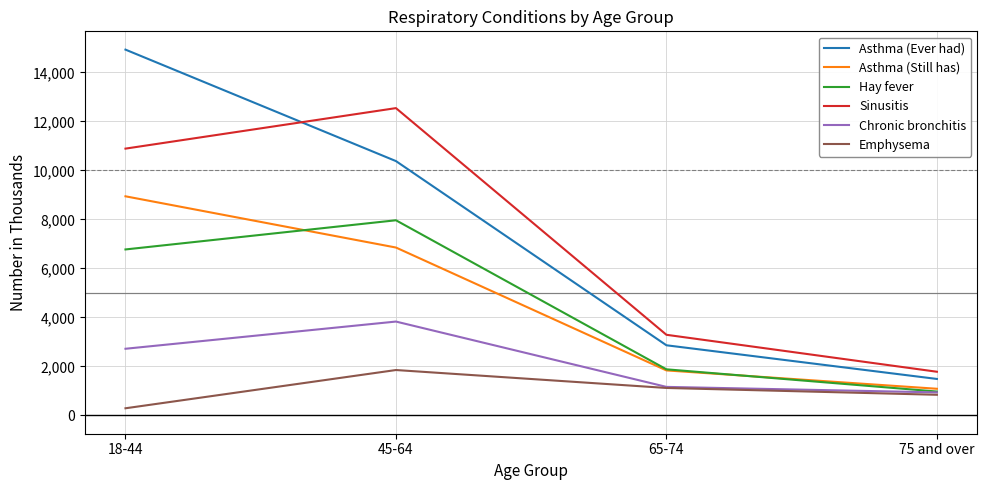

What are all the series names shown in the legend?

Asthma (Ever had), Asthma (Still has), Hay fever, Sinusitis, Chronic bronchitis, Emphysema